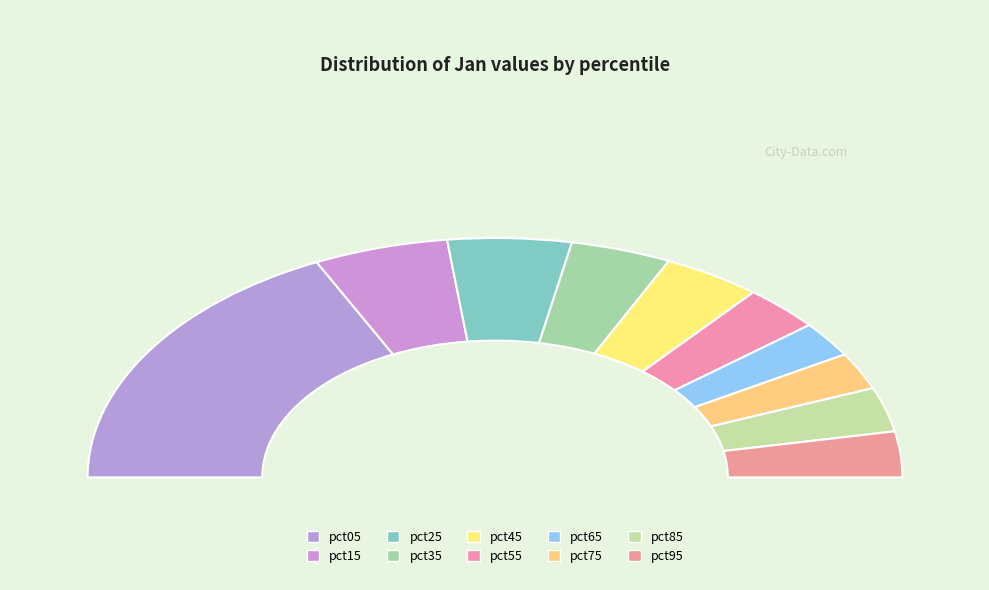

Do pct55 and pct95 together represent more than half of the pie?

No